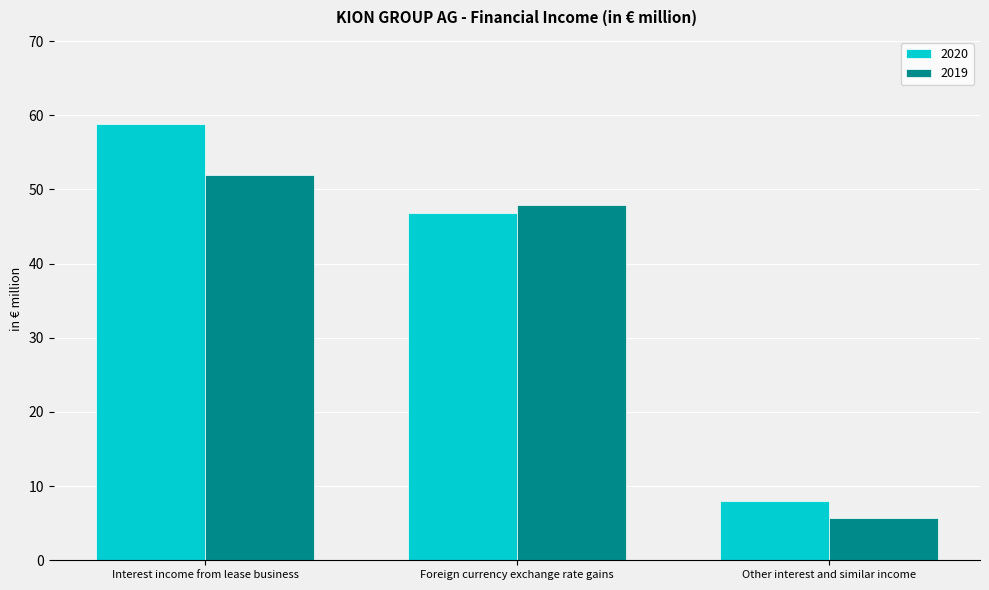

What is the label of the 3rd bar from the left?

Other interest and similar income